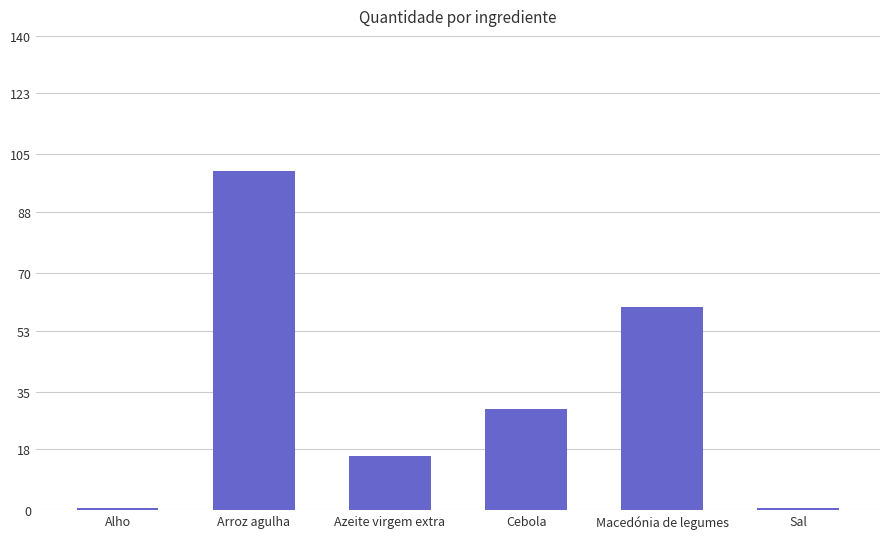

At which label is the value closest to 50?

Macedónia de legumes